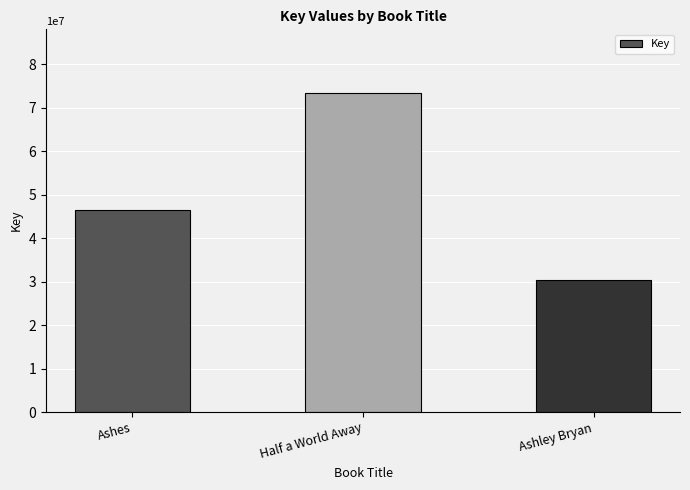

How many data points are less than 46517925?

1